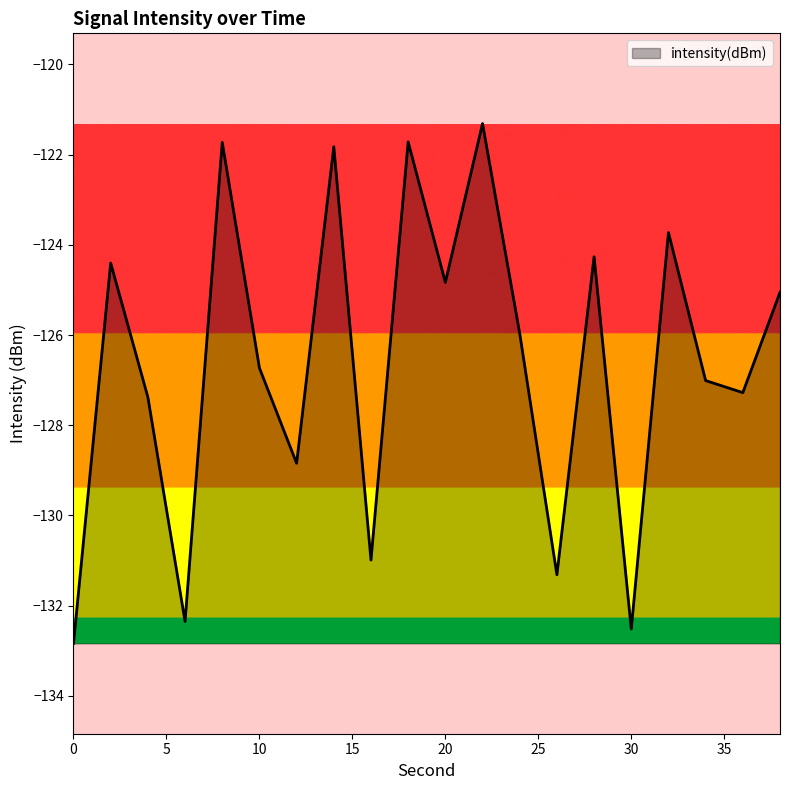

What is the difference between the maximum and minimum values?

11.5